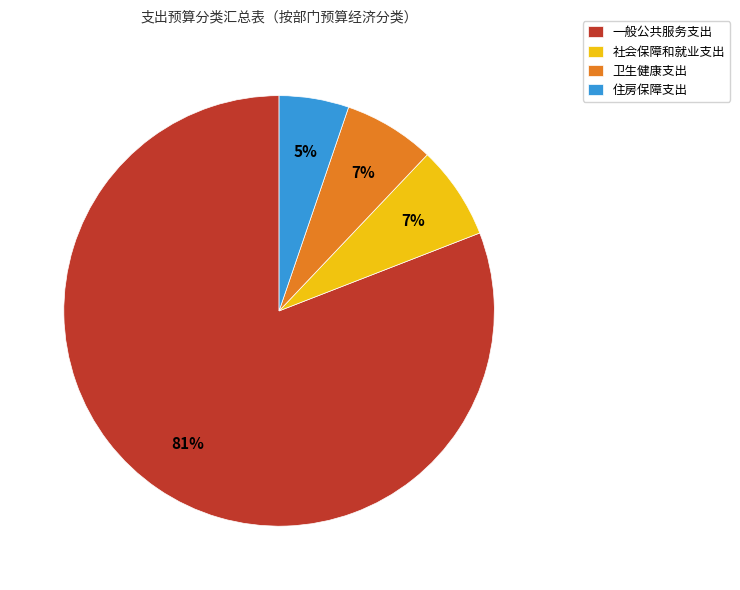

True or false: 一般公共服务支出 accounts for 68% of the total.

False